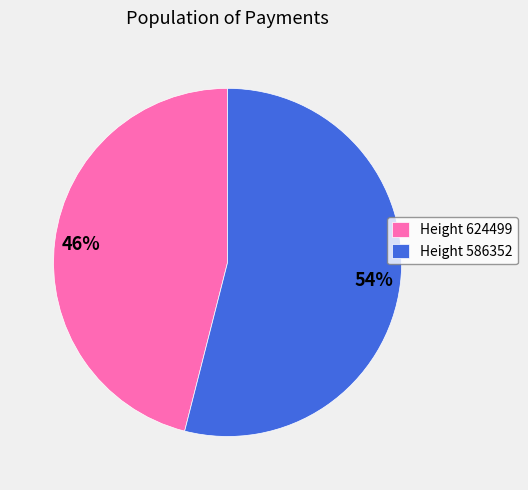

Between Height 624499 and Height 586352, which is larger?

Height 586352